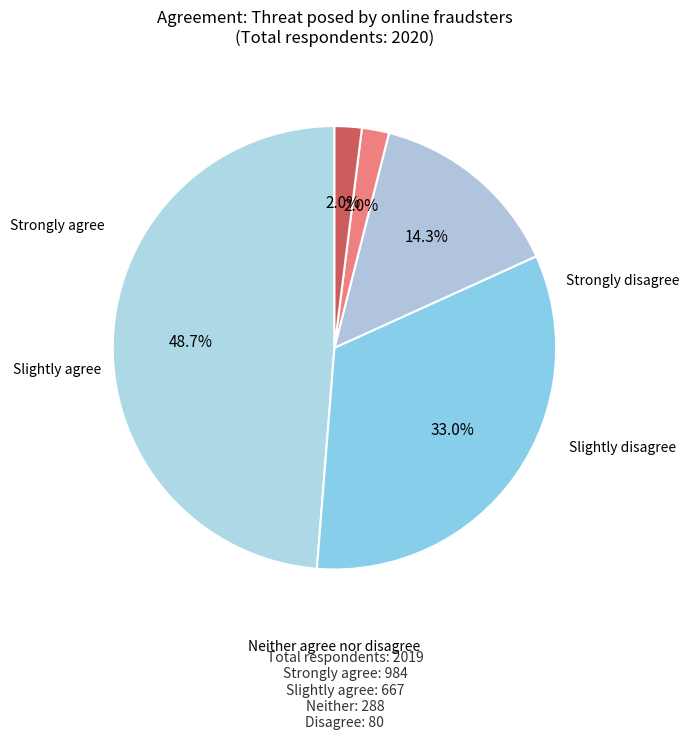

To the nearest percent, what is the combined percentage of Strongly agree and Slightly agree?

82%